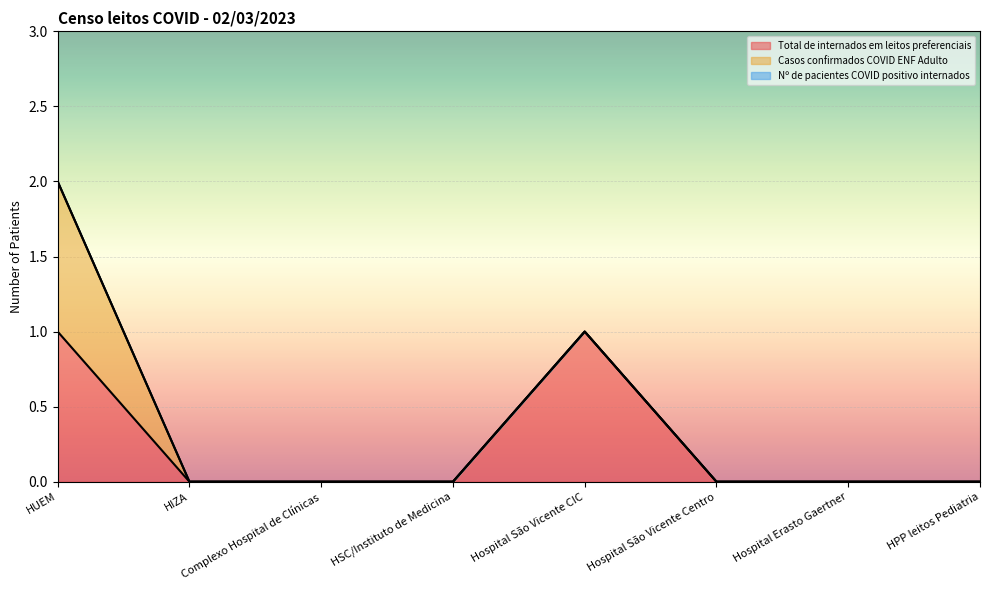

Reading right to left, what are all the values shown in this chart?

Total de internados em leitos preferenciais: HPP leitos Pediatria=0	Hospital Erasto Gaertner=0	Hospital São Vicente Centro=0	Hospital São Vicente CIC=1	HSC/Instituto de Medicina=0	Complexo Hospital de Clínicas=0	HIZA=0	HUEM=1
Casos confirmados COVID ENF Adulto: HPP leitos Pediatria=0	Hospital Erasto Gaertner=0	Hospital São Vicente Centro=0	Hospital São Vicente CIC=0	HSC/Instituto de Medicina=0	Complexo Hospital de Clínicas=0	HIZA=0	HUEM=1
Nº de pacientes COVID positivo internados: HPP leitos Pediatria=0	Hospital Erasto Gaertner=0	Hospital São Vicente Centro=0	Hospital São Vicente CIC=0	HSC/Instituto de Medicina=0	Complexo Hospital de Clínicas=0	HIZA=0	HUEM=0